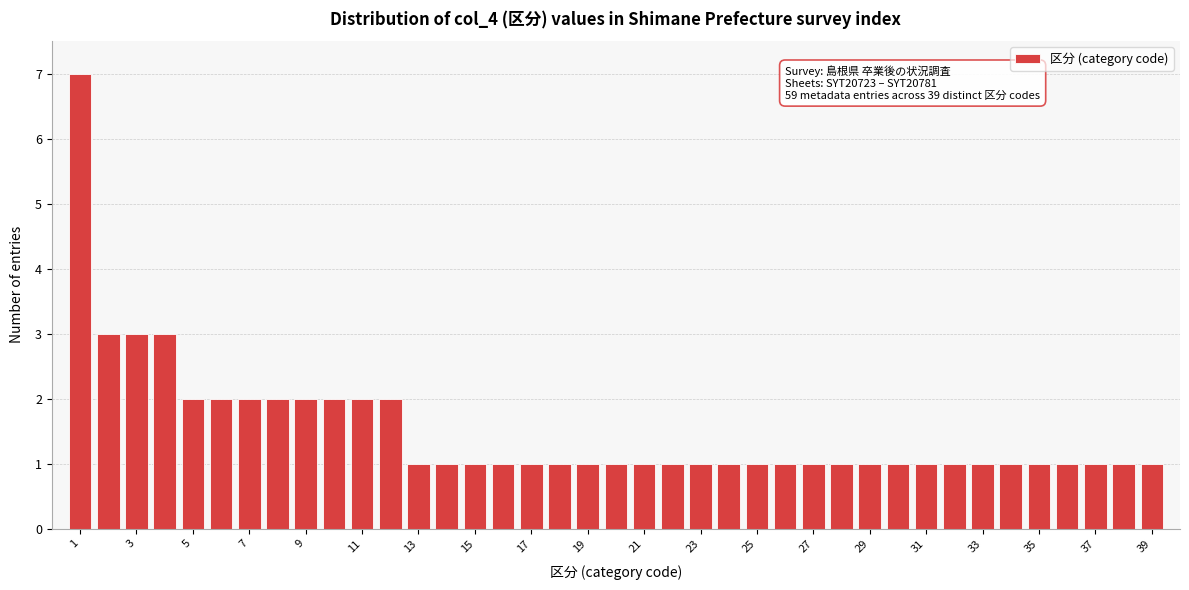

Over which range of the x-axis is the bar tallest?

0.5 to 1.5